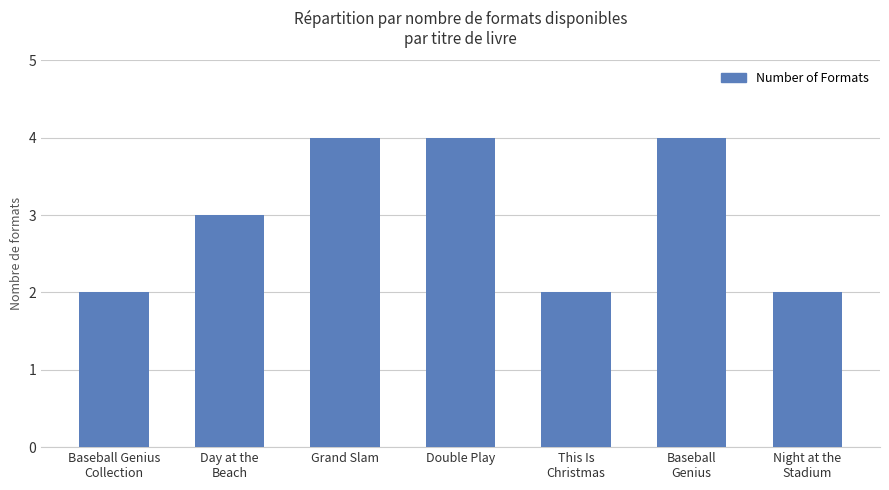

How many values are below 3?

3